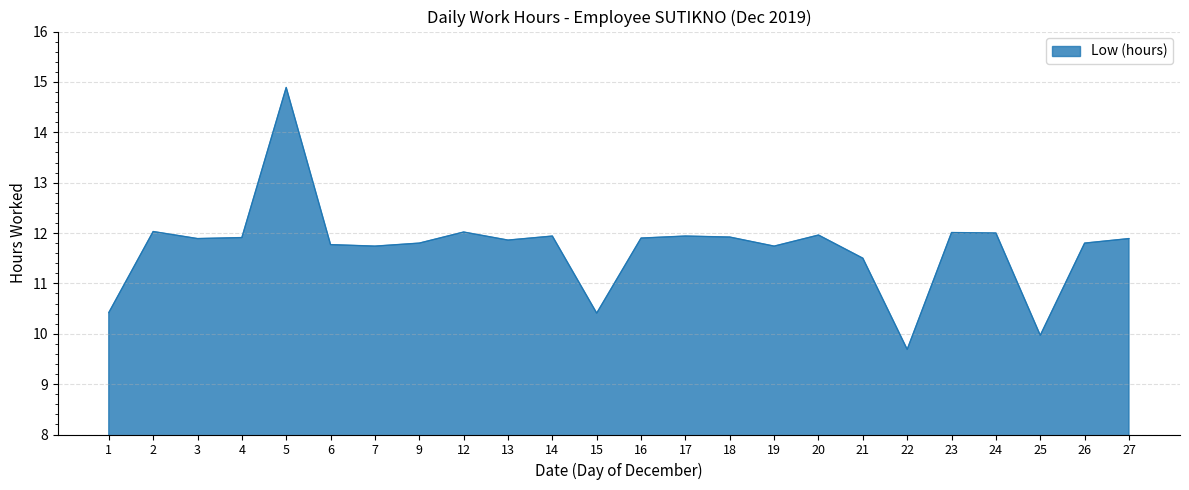

The chart shows a value of 11.9 at 18. True or false?

True